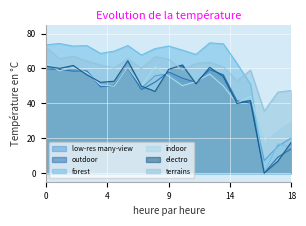

After their last crossing, which series has the higher values: terrains or electro?

terrains